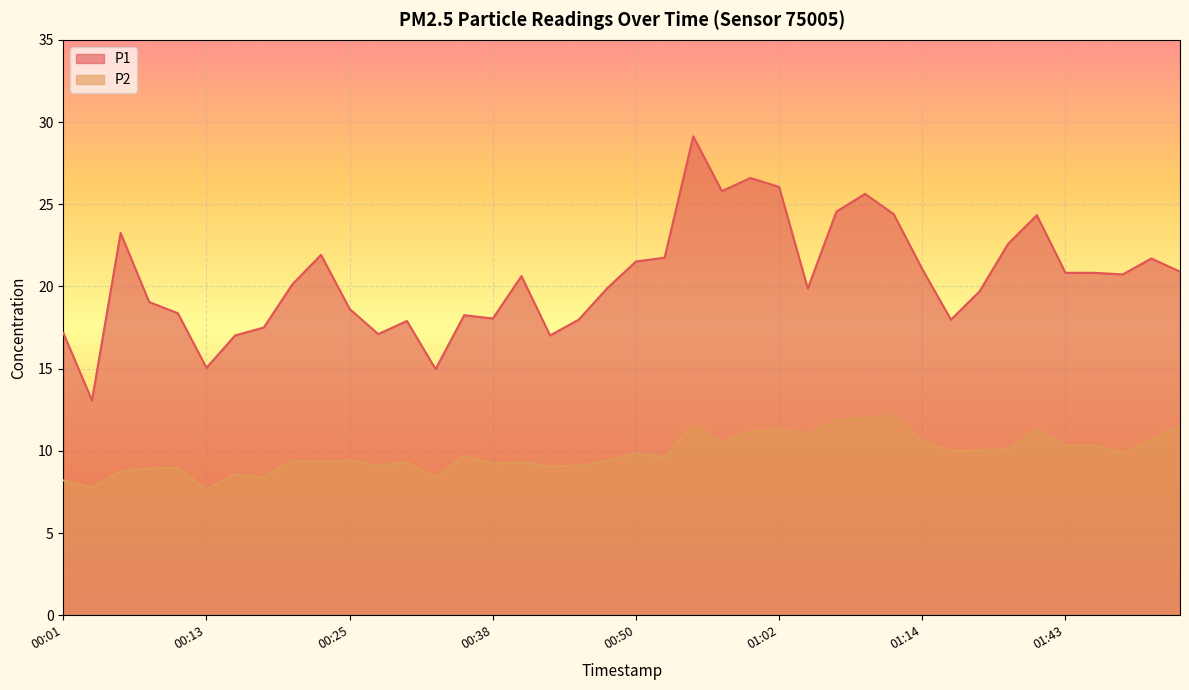

How many lines are shown in the chart?

2